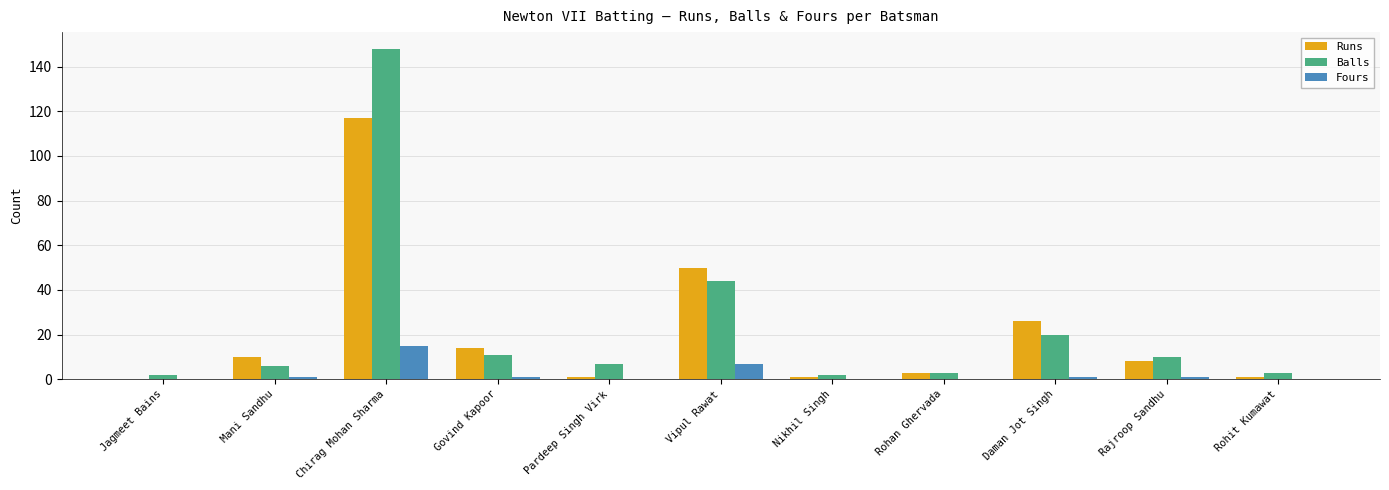

What is the average value of the Fours series?

2